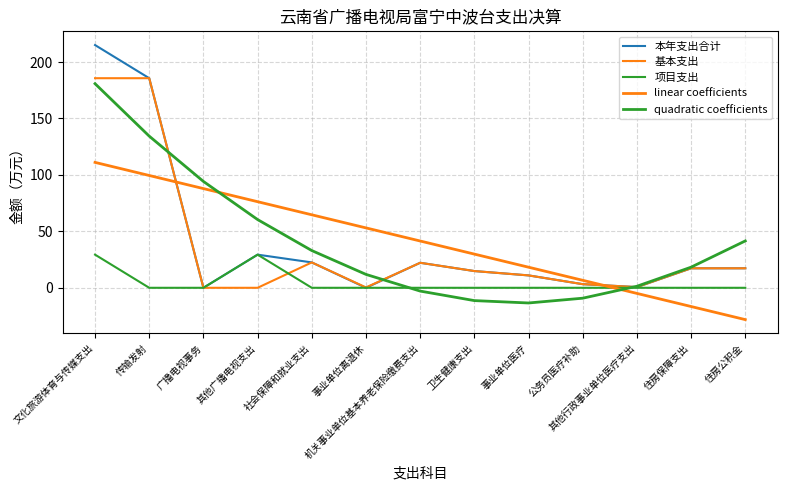

At 机关事业单位基本养老保险缴费支出, list the series in order from smallest to largest.

quadratic coefficients, 项目支出, 本年支出合计, 基本支出, linear coefficients